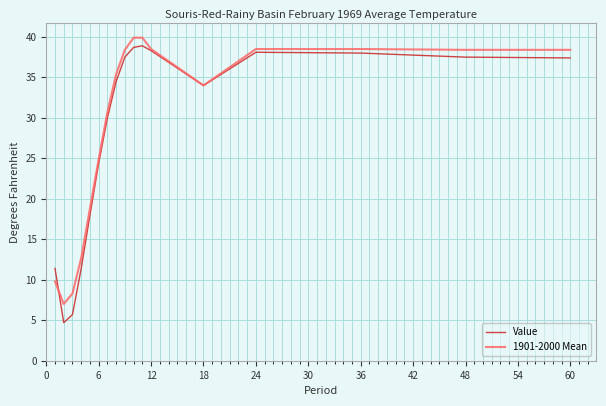

Which series has the widest spread of values?

Value